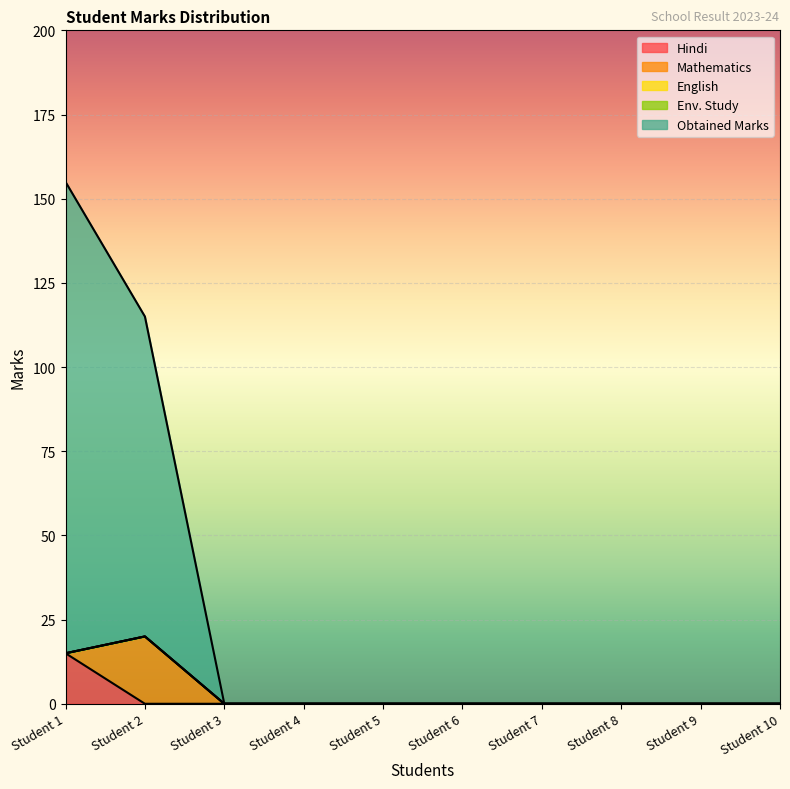

The value of Obtained Marks at Student 8 is 53. True or false?

False